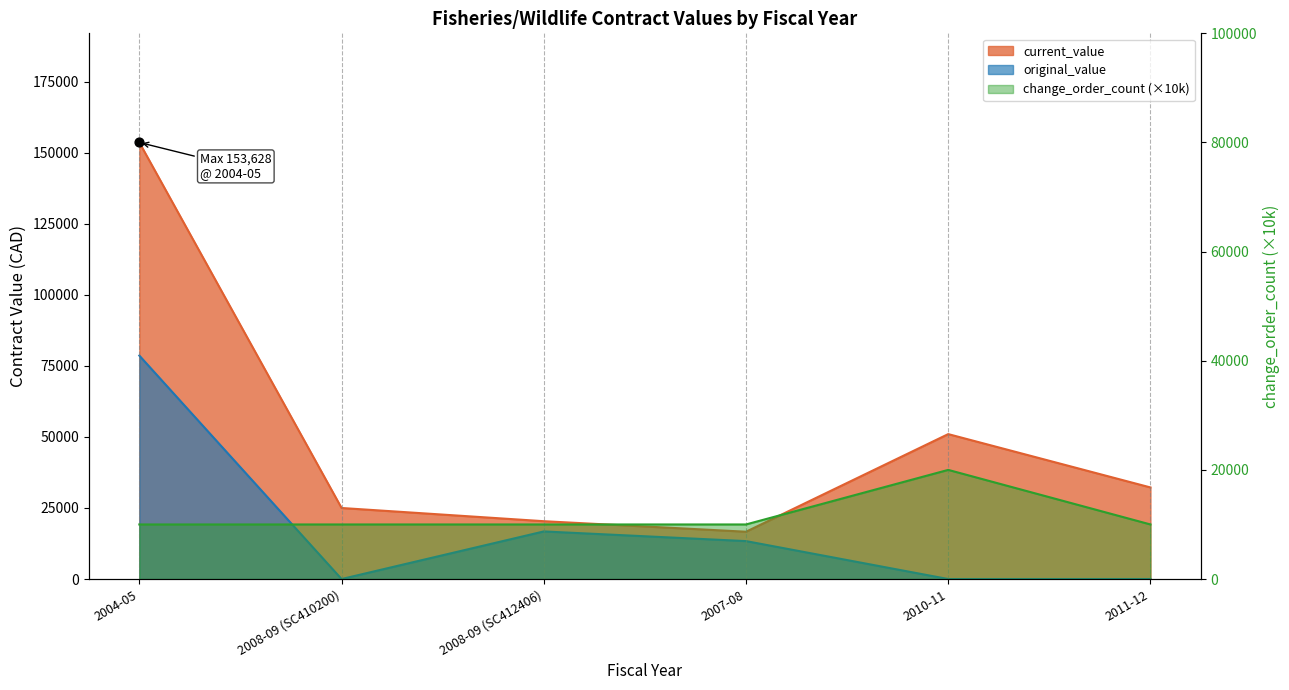

At how many categories does at least one series exceed 100123?

1